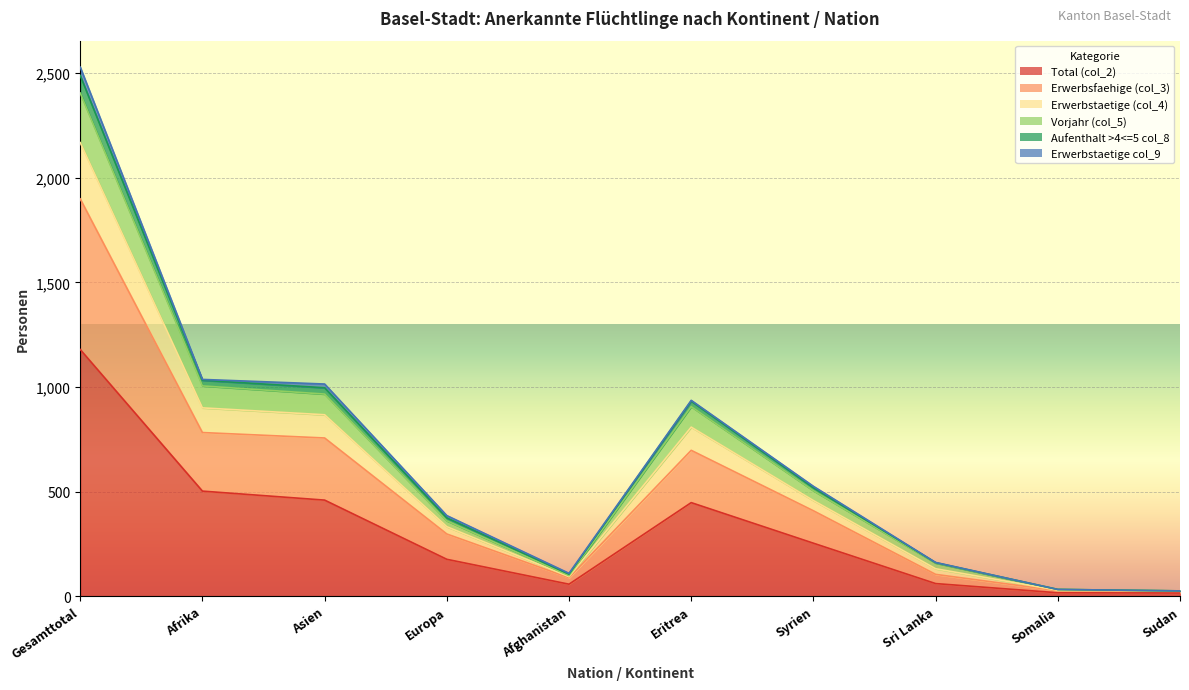

What position from the left is Asien?

3